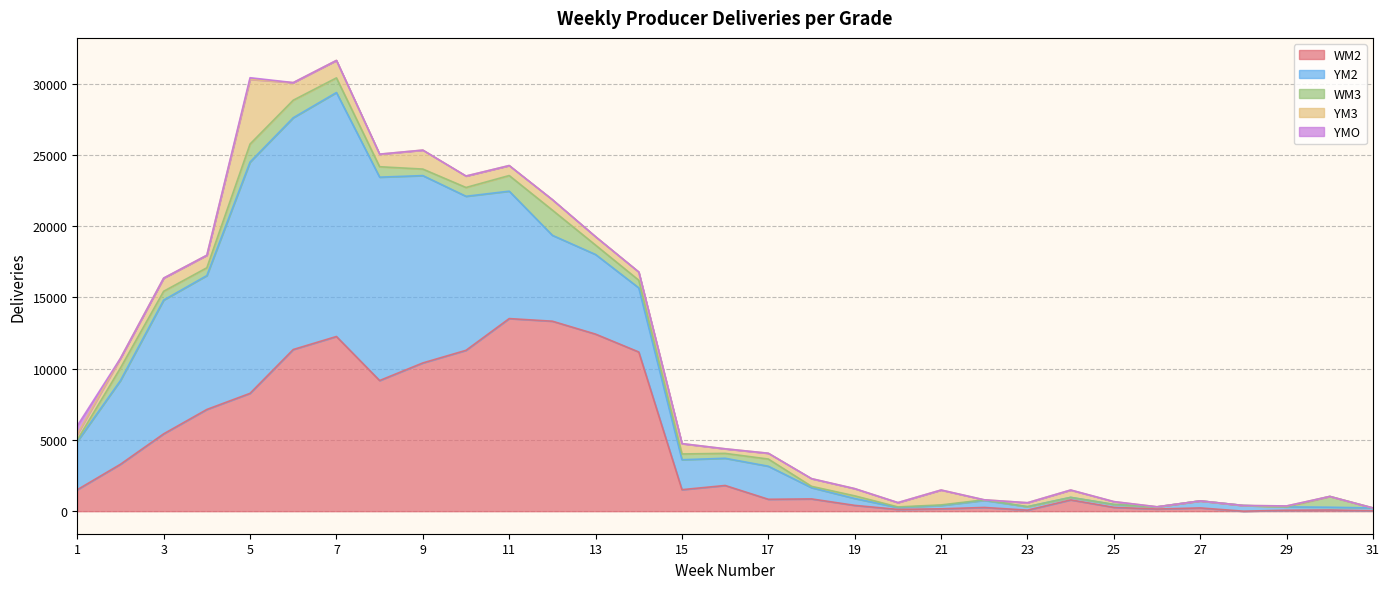

The WM2 series shows 166 at 21. True or false?

True